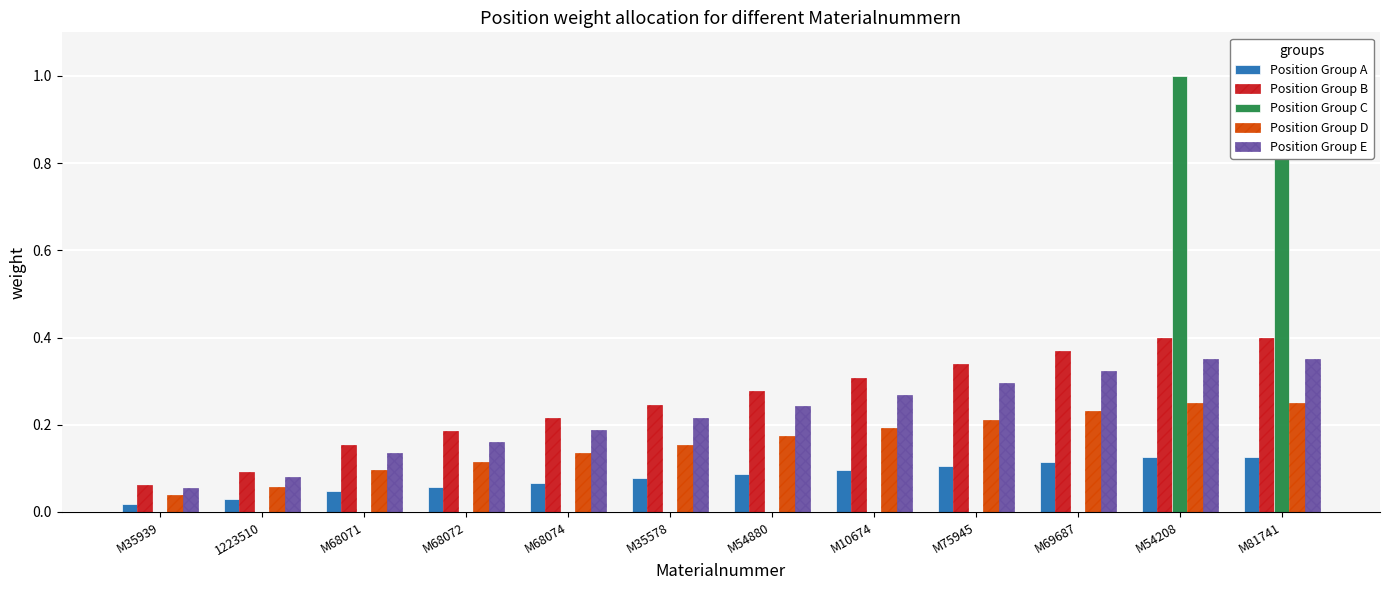

What position from the left is M54880?

7